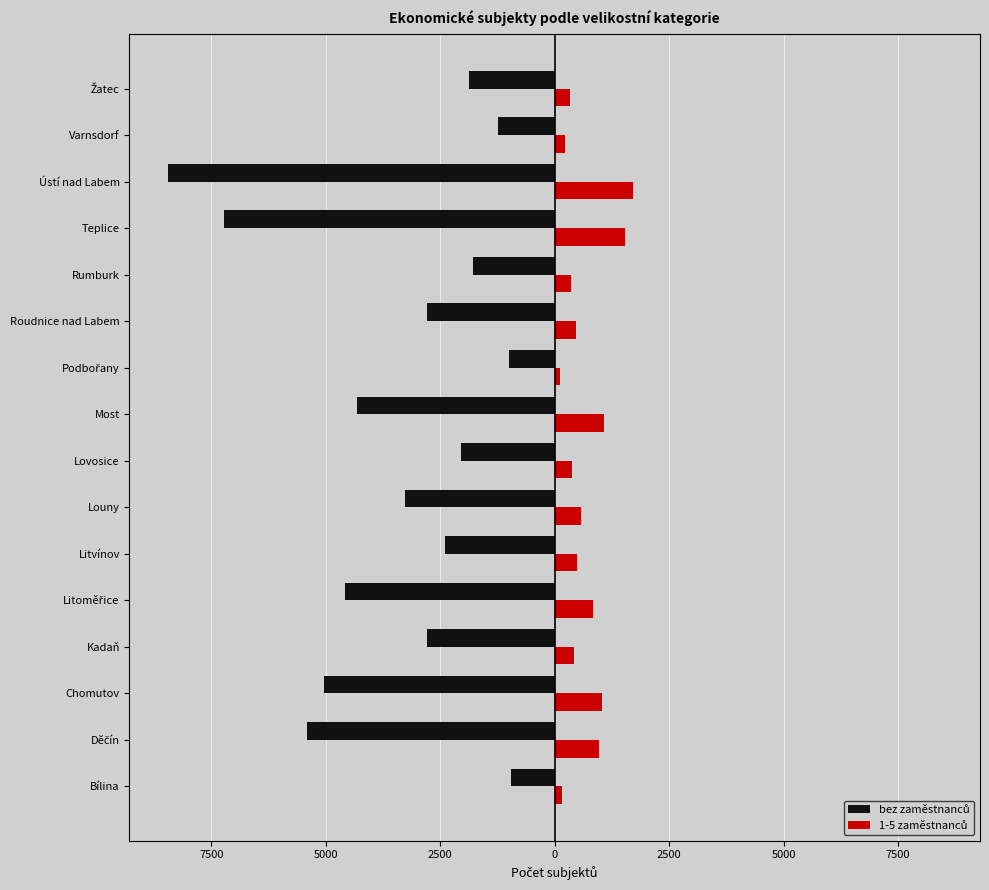

Does the chart contain any negative values?

Yes